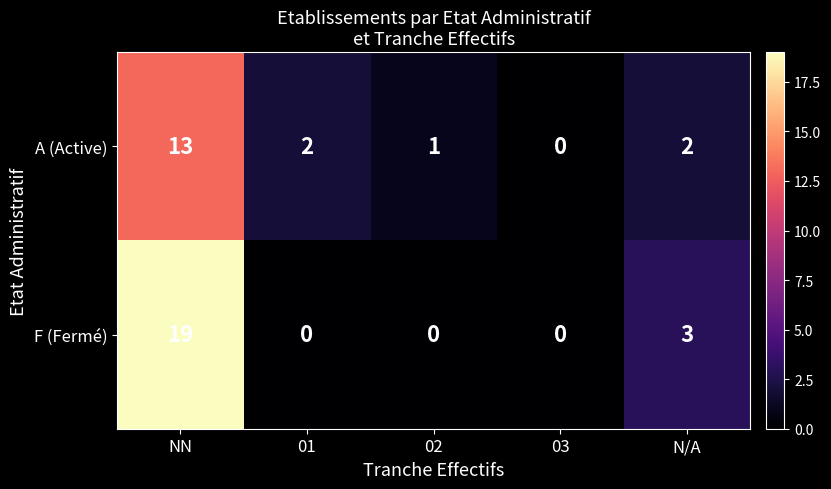

At which label does A (Active) first exceed 2?

NN